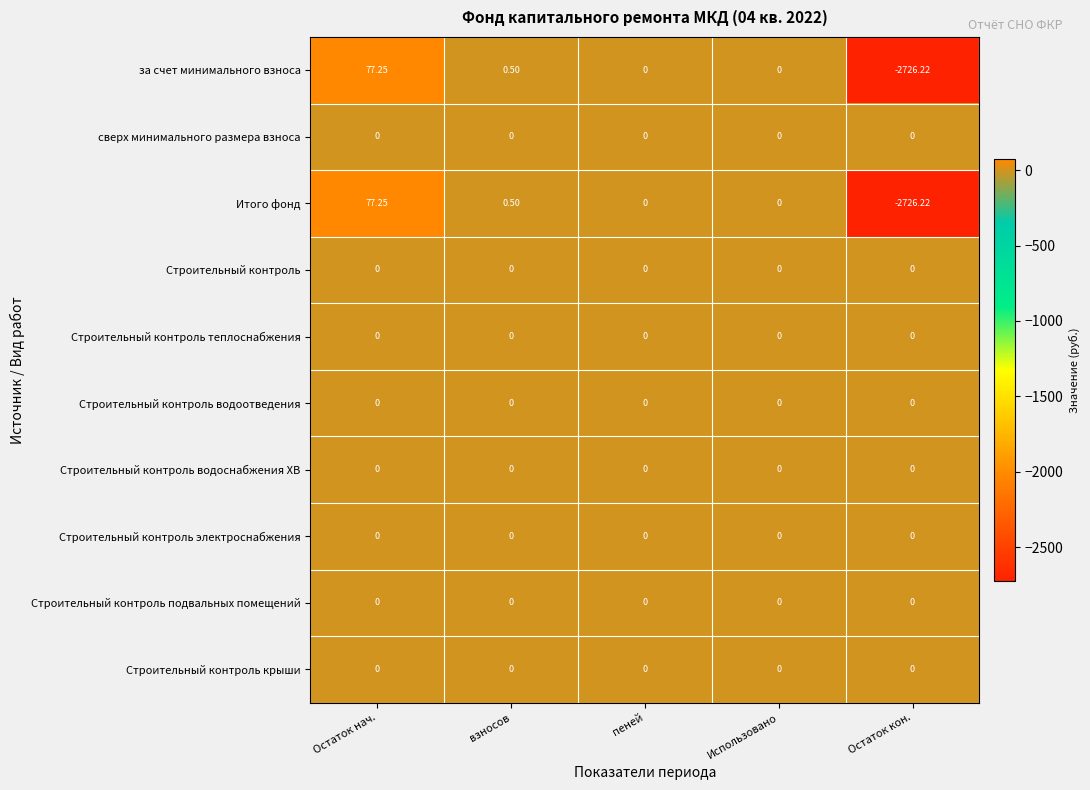

At which category is the sum across all series the highest?

Остаток нач.